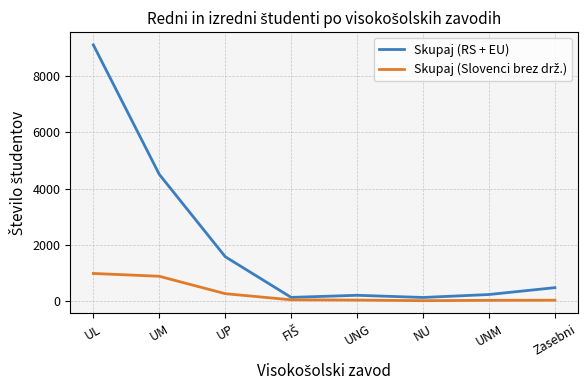

In Skupaj (RS + EU), how many points are lower than both neighbors (excluding endpoints)?

2